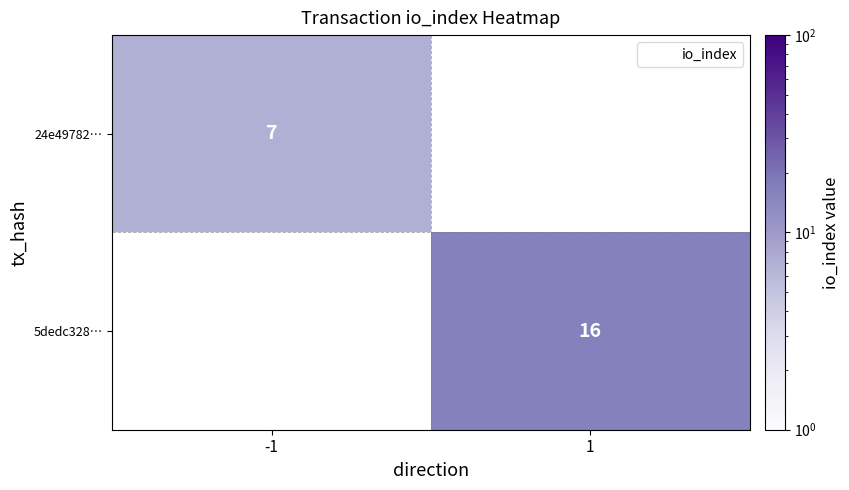

What is the greatest value displayed?

16.0